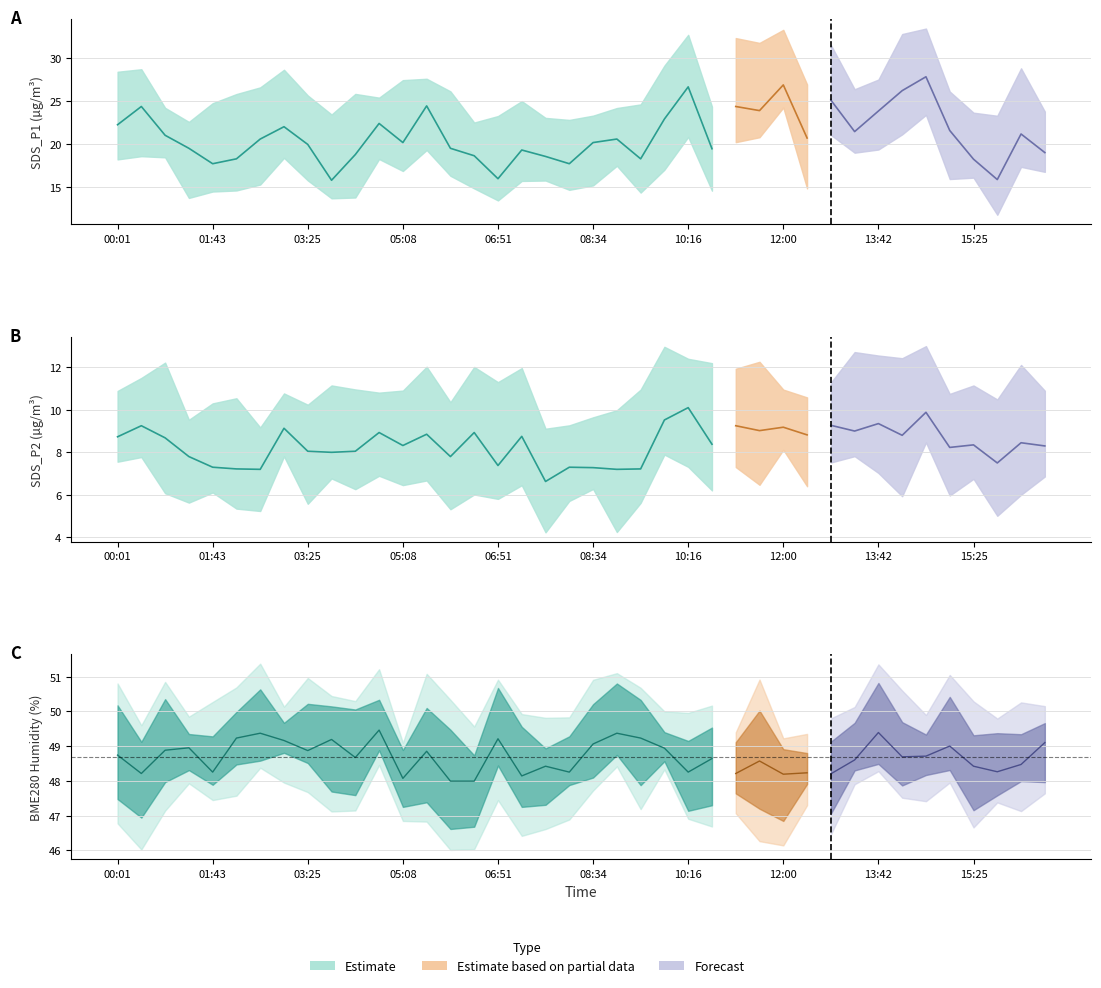

What is the sum of the SDS_P2 values at 02:34 and 12:51?

16.5